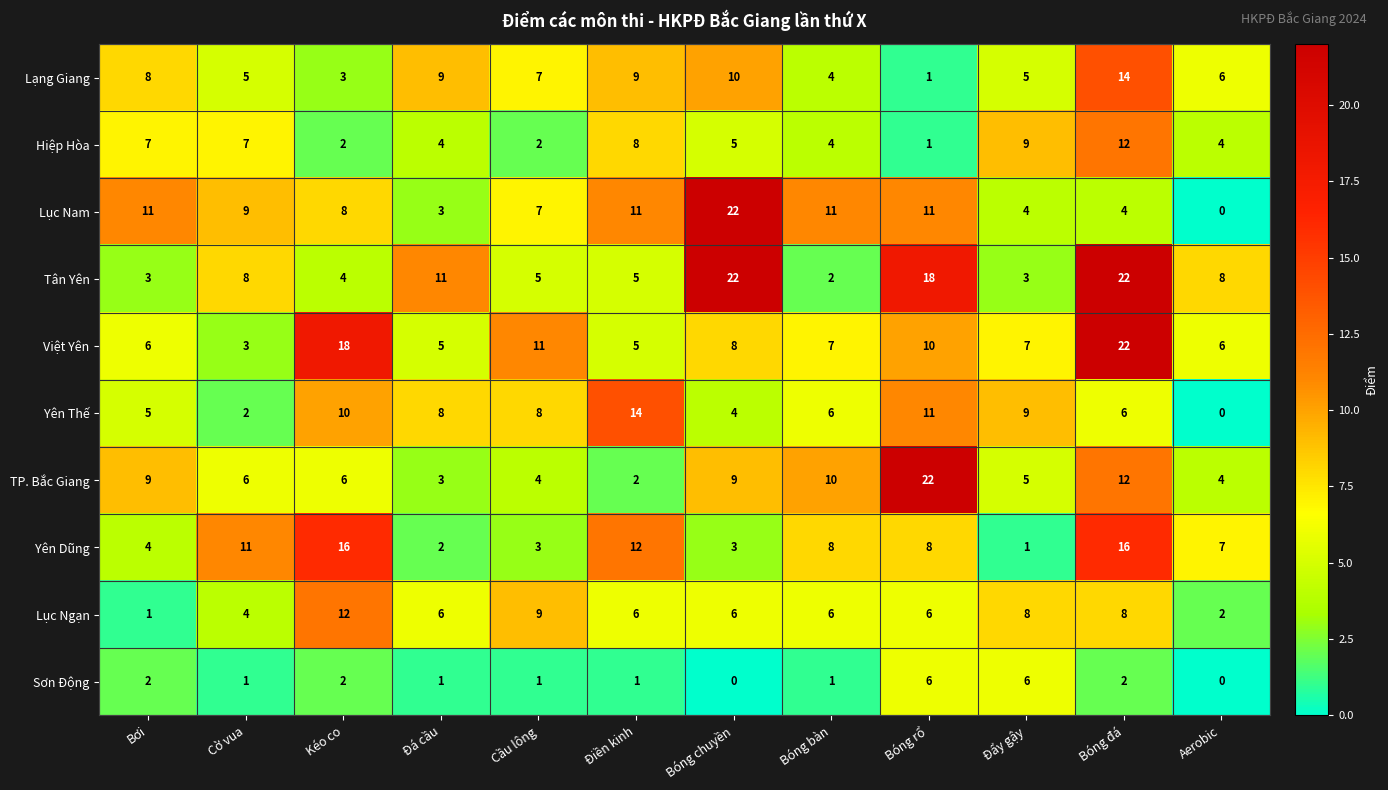

What is the highest value of the Yên Dũng series?

16